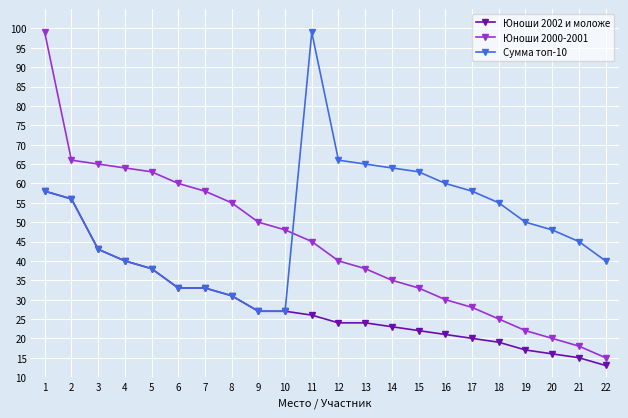

Is it true that Сумма топ-10 equals 16 at 12?

False